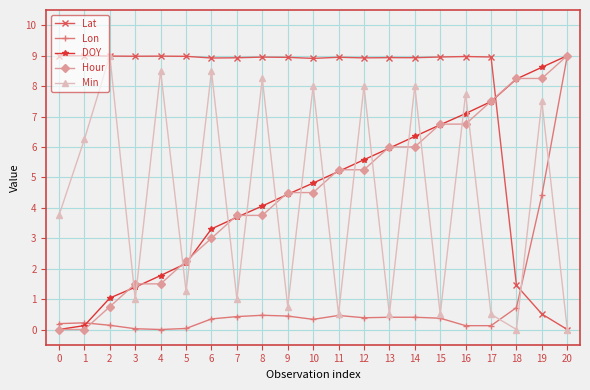

What is the difference between the second highest and second lowest values in the Min series?

8.5